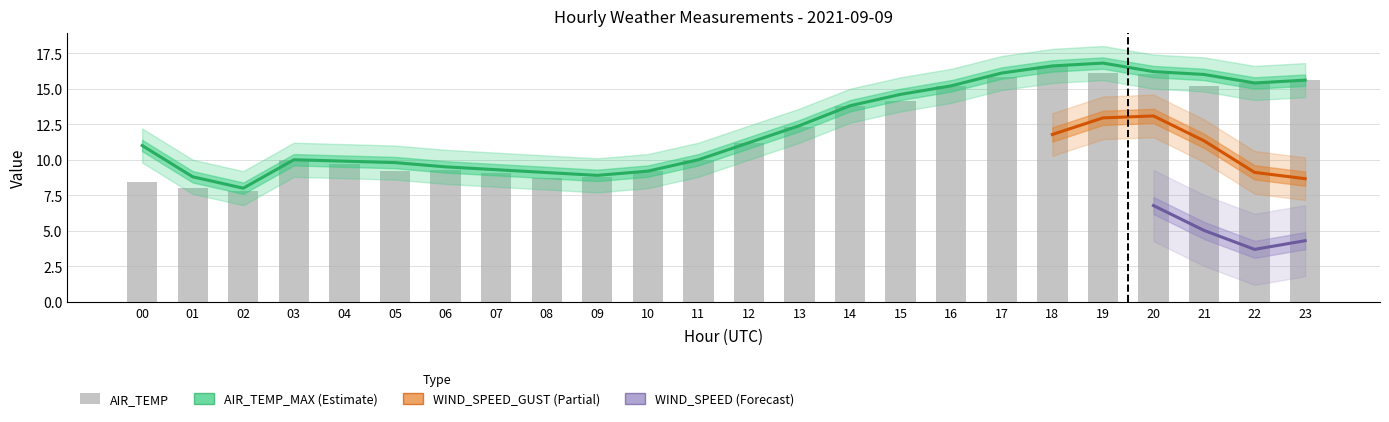

Where does the AIR_TEMP series first go above 11?

12